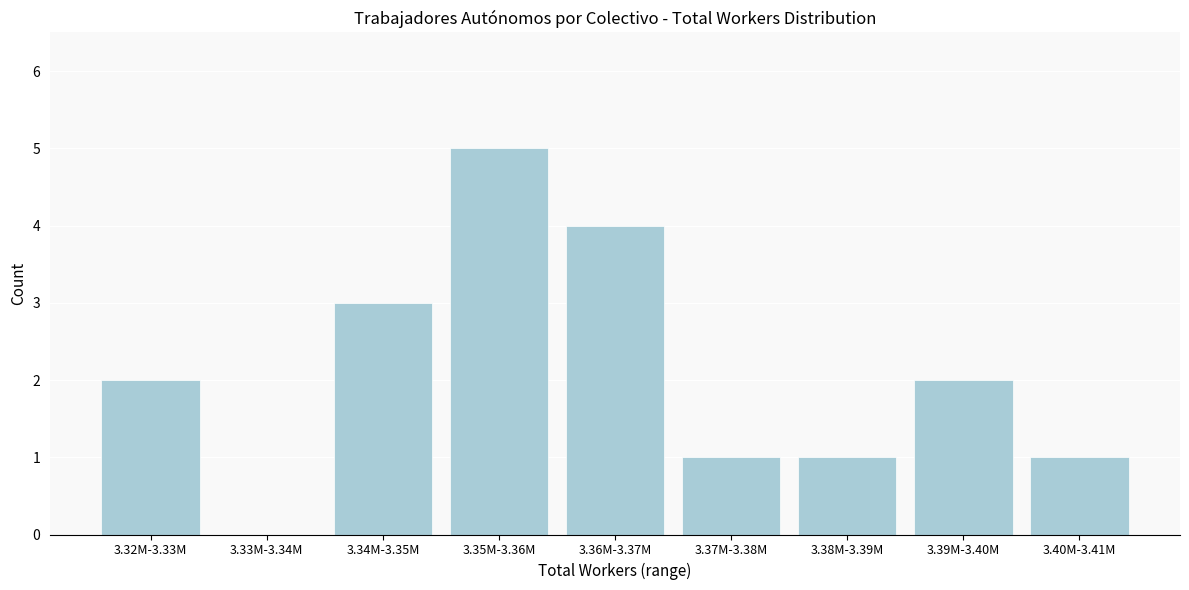

Reading left to right, list all the values displayed in this chart.

3.32M-3.33M=2	3.33M-3.34M=0	3.34M-3.35M=3	3.35M-3.36M=5	3.36M-3.37M=4	3.37M-3.38M=1	3.38M-3.39M=1	3.39M-3.40M=2	3.40M-3.41M=1